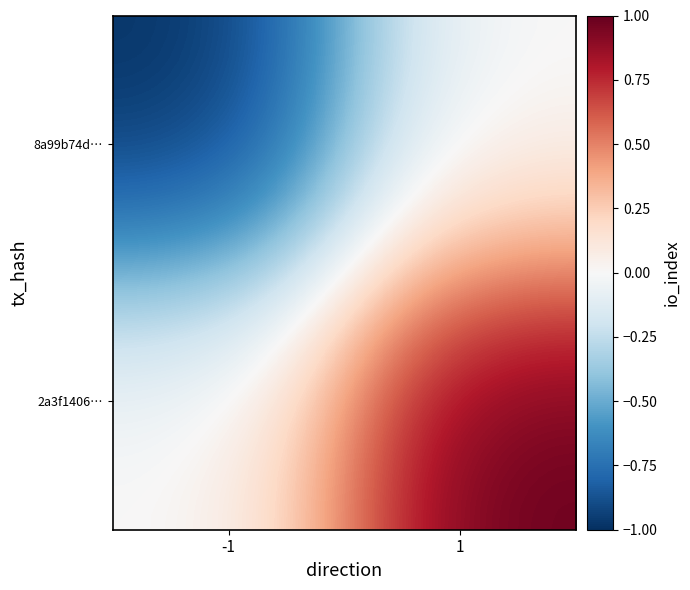

At how many categories does at least one series exceed 0?

1